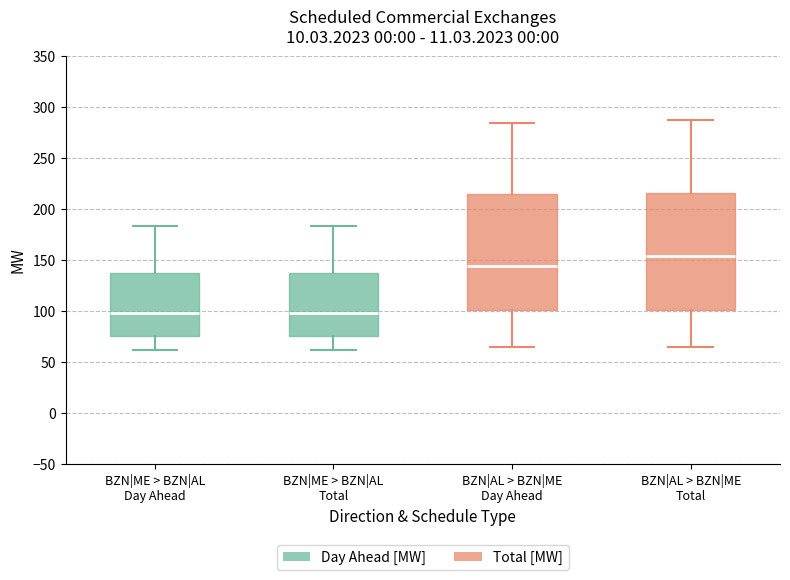

Reading left to right, read every box against the y-axis: the position of its median line, the range the box covers, and the ends of its whiskers. The values are not printed on the chart, so give them approximately, as read against the axis.

BZN|ME > BZN|AL Day Ahead: median 100, box 75 to 140, whiskers 60 to 185
BZN|ME > BZN|AL Total: median 100, box 75 to 140, whiskers 60 to 185
BZN|AL > BZN|ME Day Ahead: median 145, box 100 to 215, whiskers 65 to 285
BZN|AL > BZN|ME Total: median 155, box 100 to 215, whiskers 65 to 285